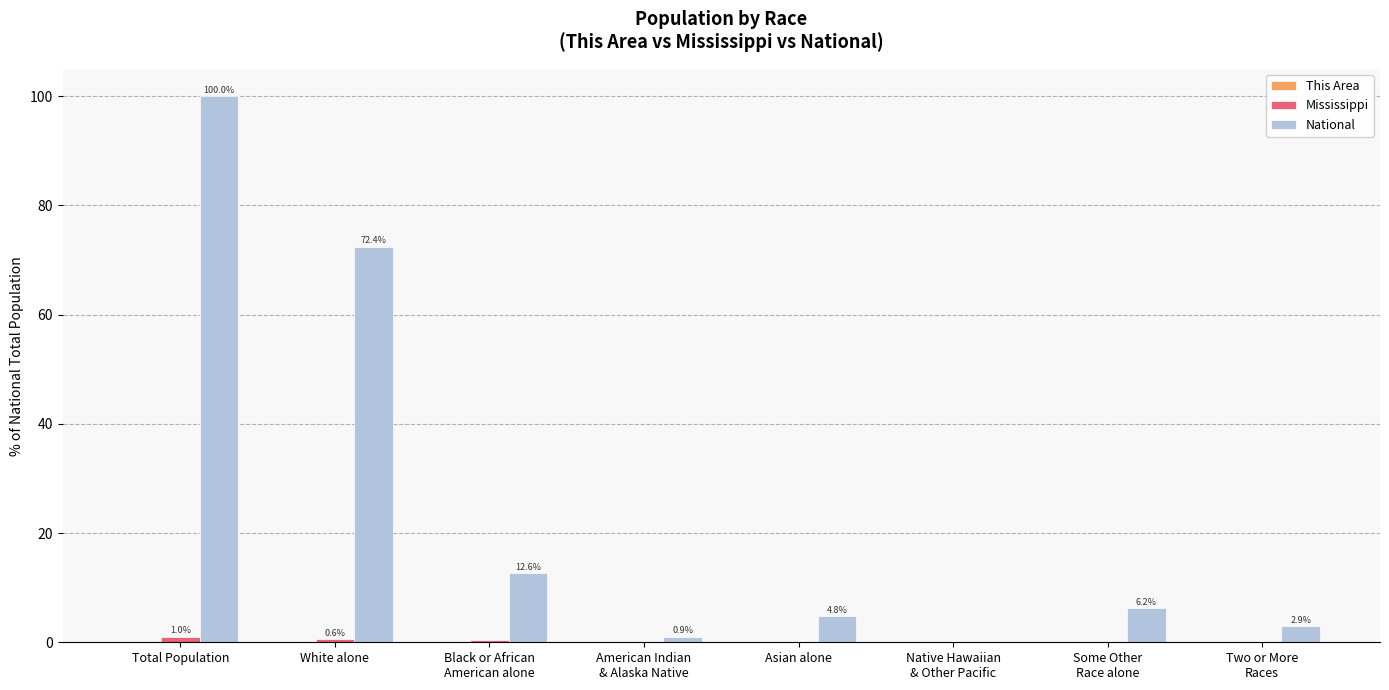

At which category is the sum across all series the highest?

Total Population